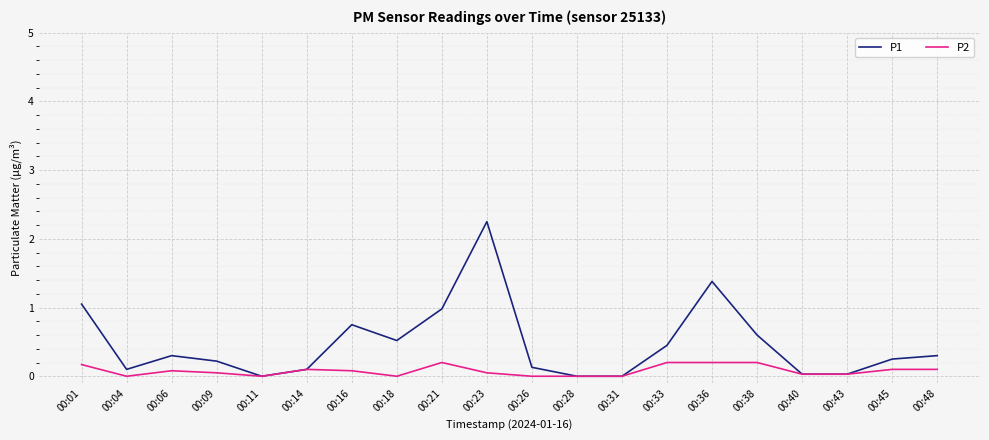

The value of P1 at 00:09 is 0.2. True or false?

True